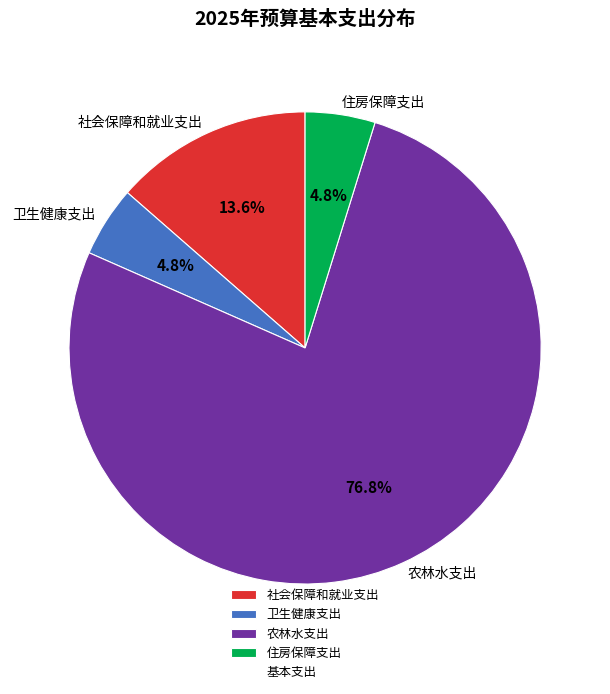

Between 社会保障和就业支出 and 住房保障支出, which is larger?

社会保障和就业支出